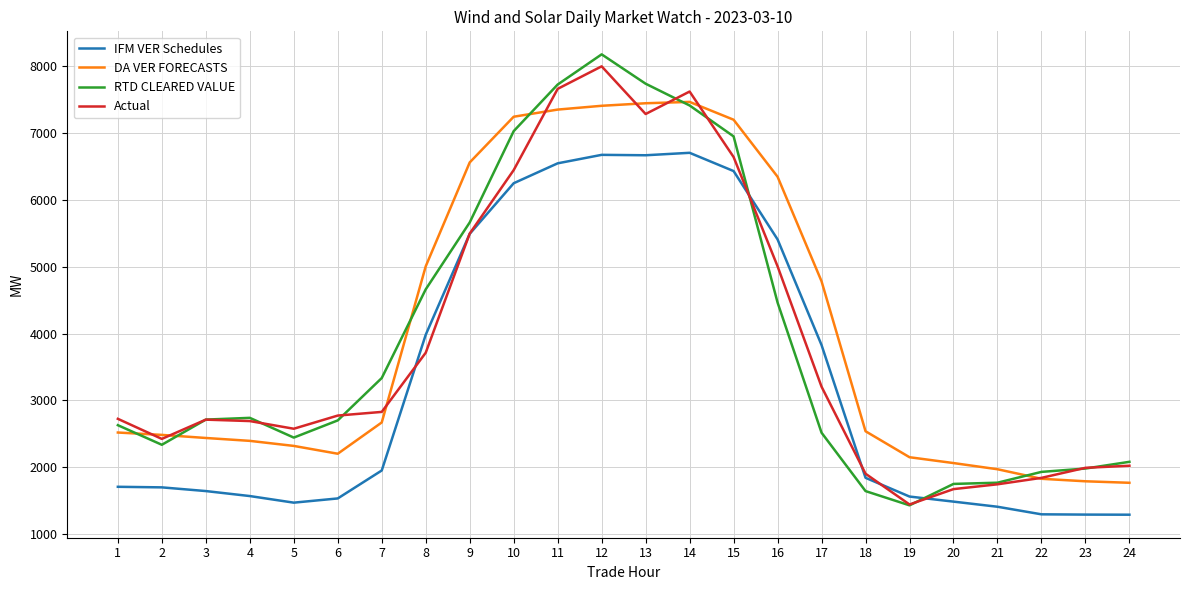

Rank the series at 5 from lowest to highest value.

IFM VER Schedules, DA VER FORECASTS, RTD CLEARED VALUE, Actual